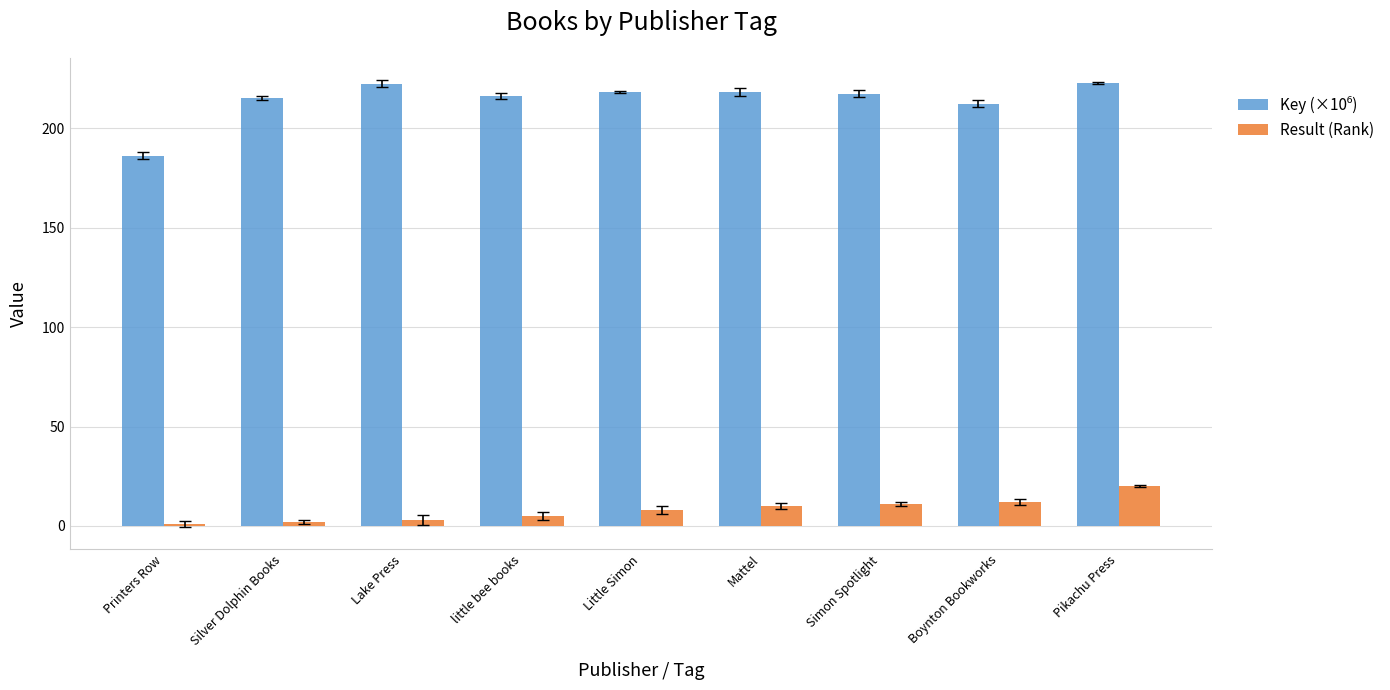

How many bars are there in each group?

2